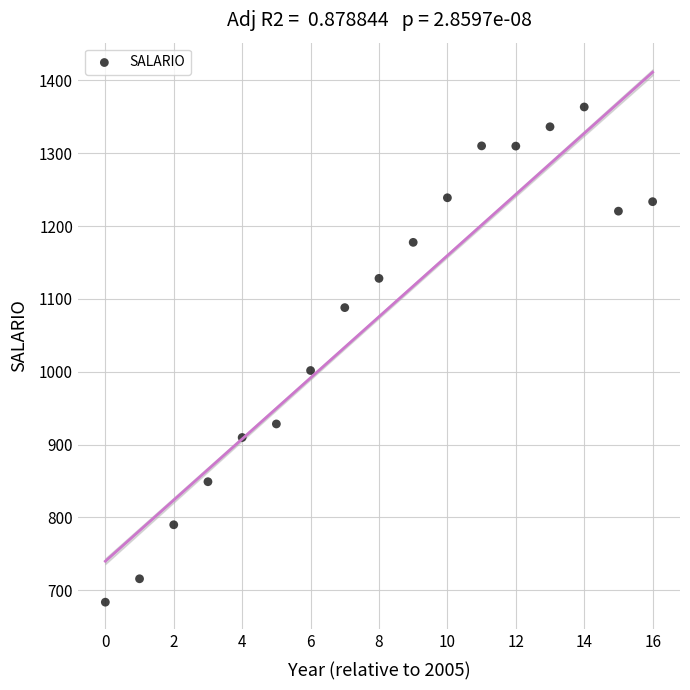

What is the range of Y values (max minus min)?

679.8